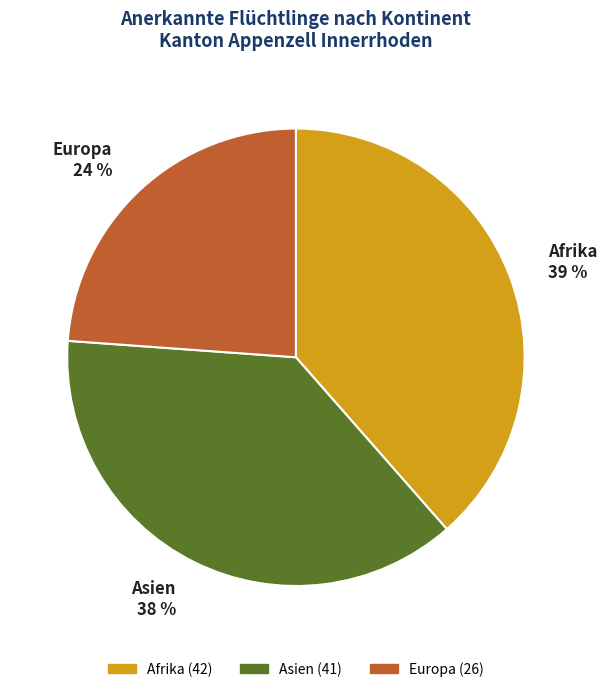

Which category has the smallest portion of the pie?

Europa